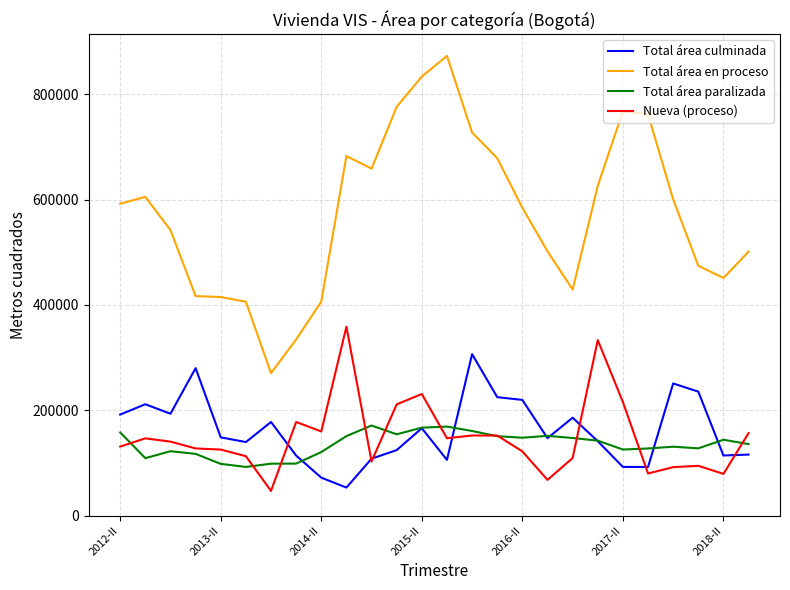

Which series has the largest range (max minus min)?

Total área en proceso